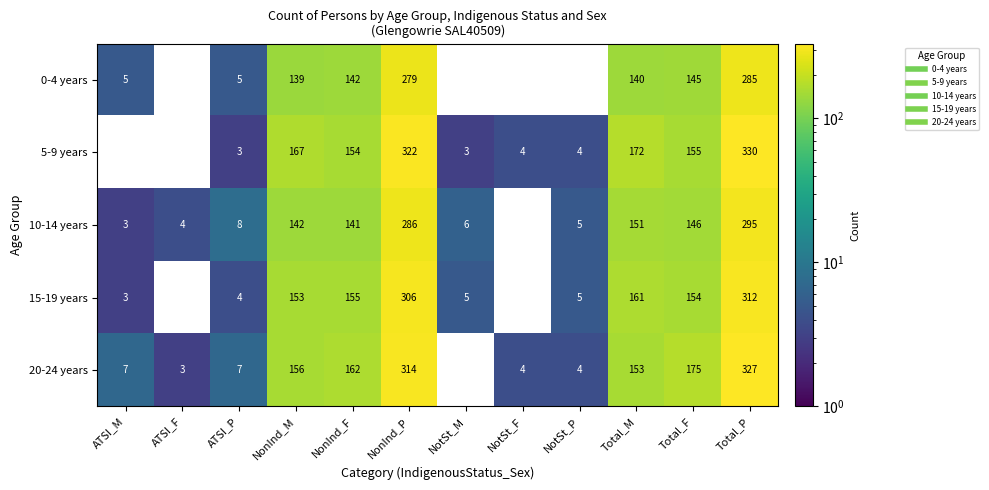

What is the sum of all 10-14 years values?

1187